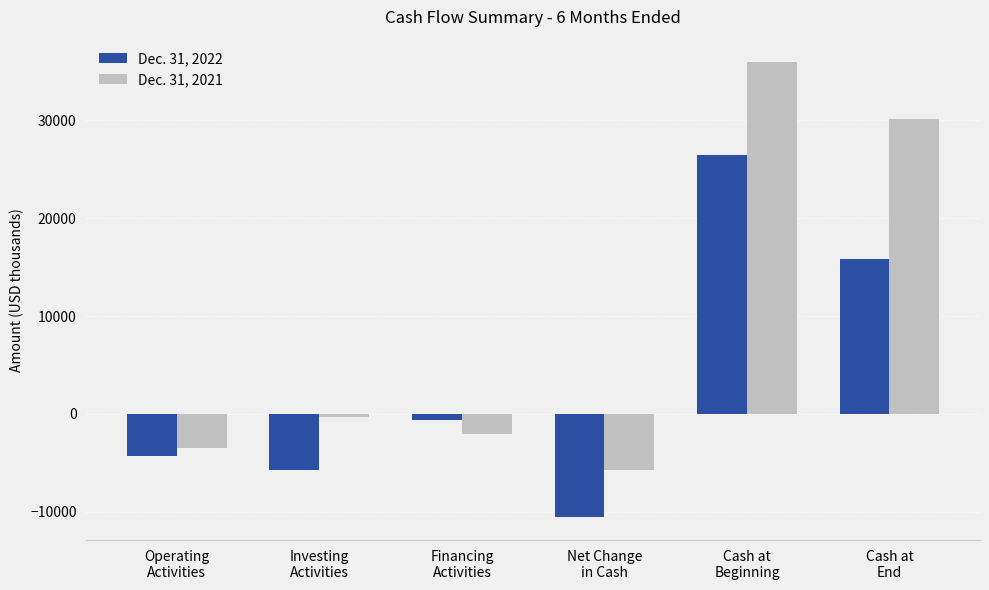

True or false: Dec. 31, 2022 has a value of 26817 at Cash at
End.

False